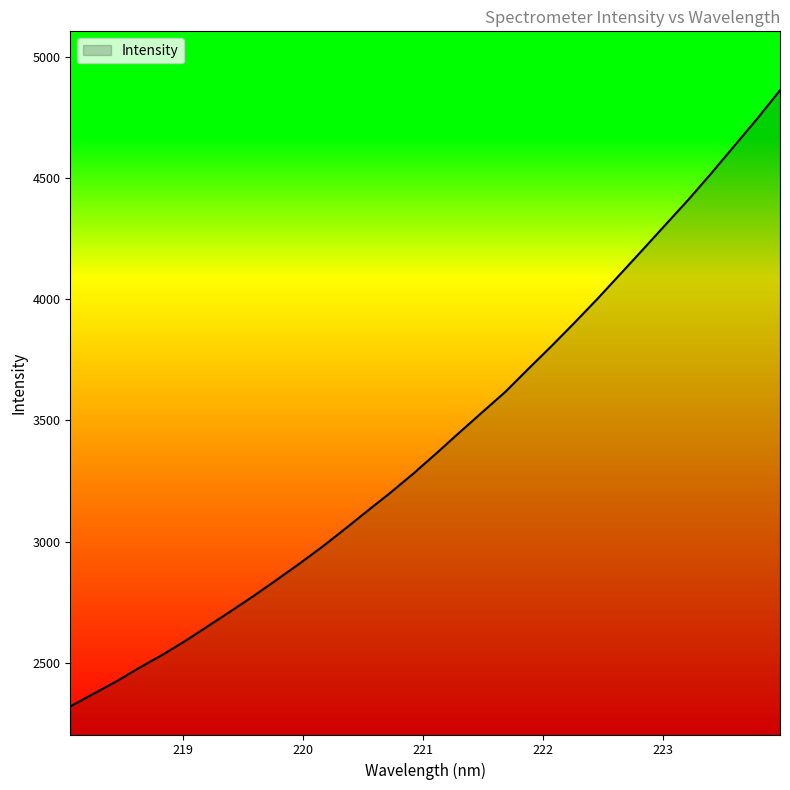

What is the difference between the maximum and minimum values?

2540.7